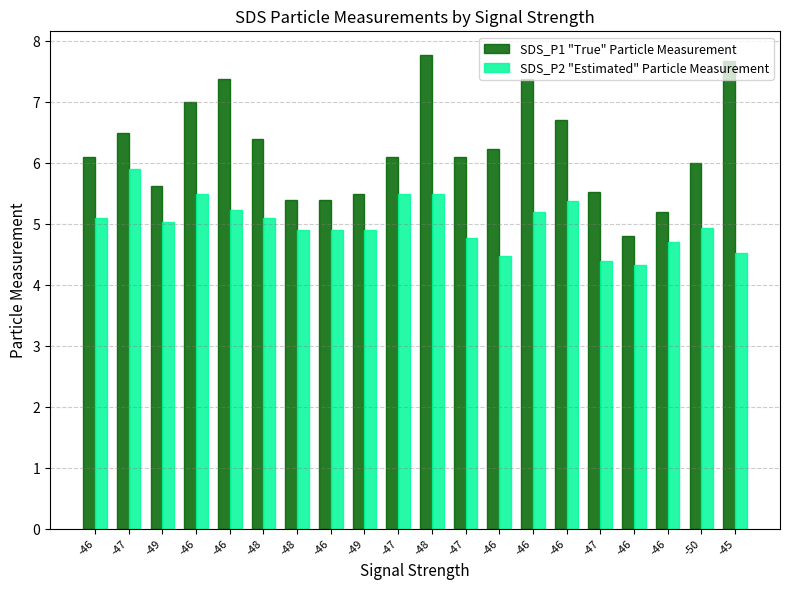

What is the sum of all SDS_P1 "True" Particle Measurement values?

124.8